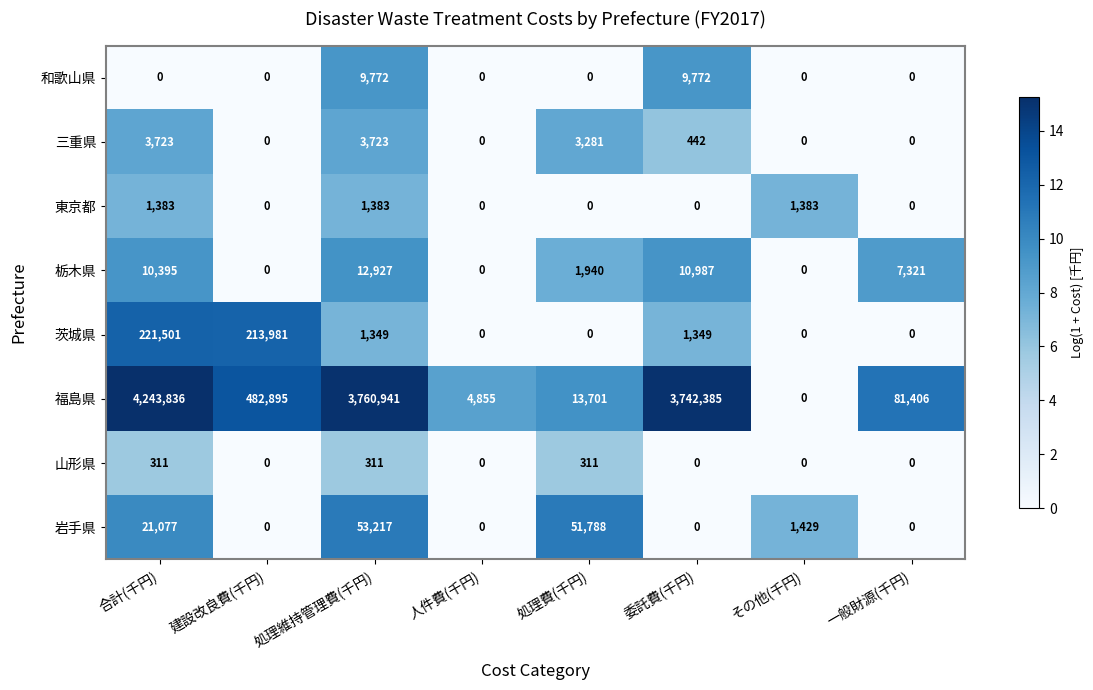

Which series has the widest spread of values?

福島県